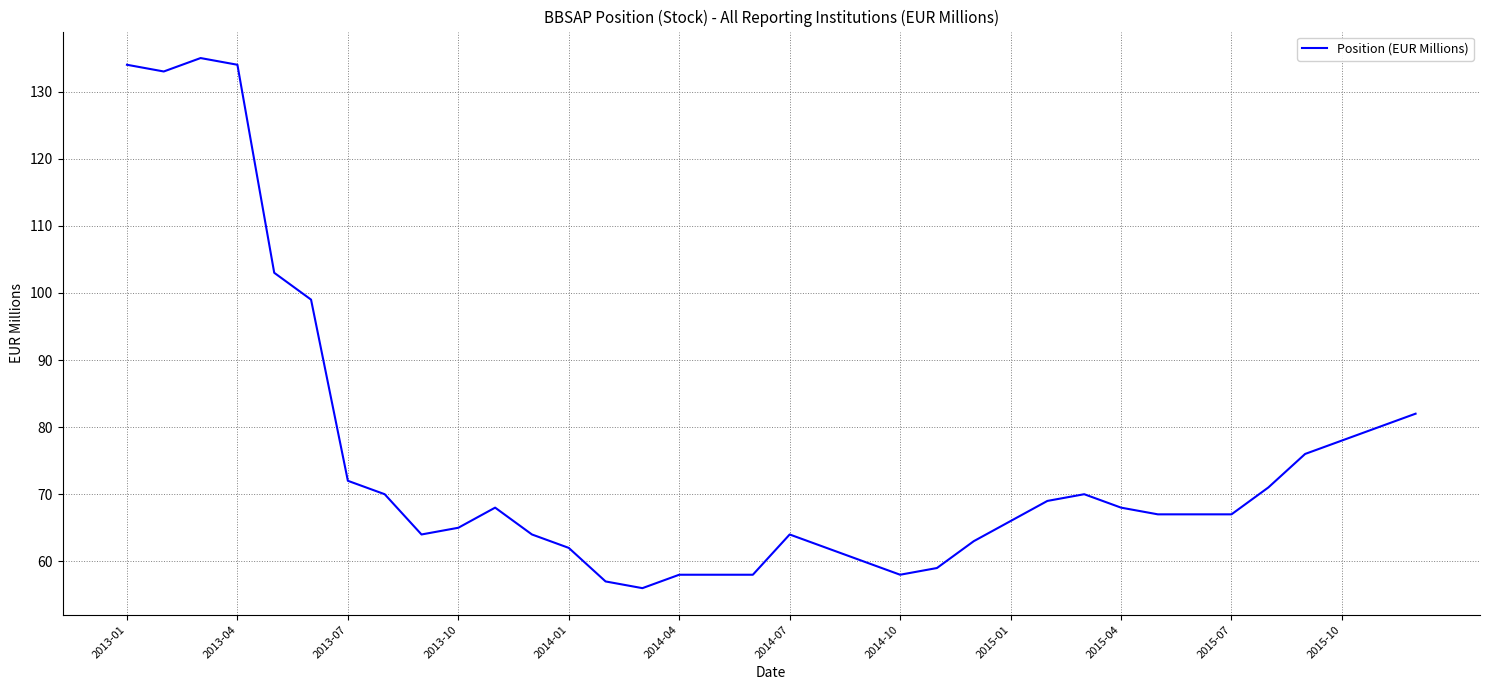

What is the maximum value shown in the chart?

135